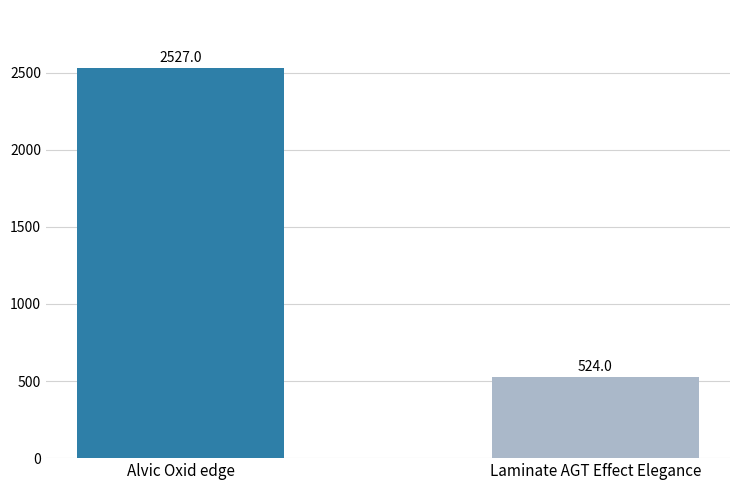

What position from the right is Alvic Oxid edge?

2